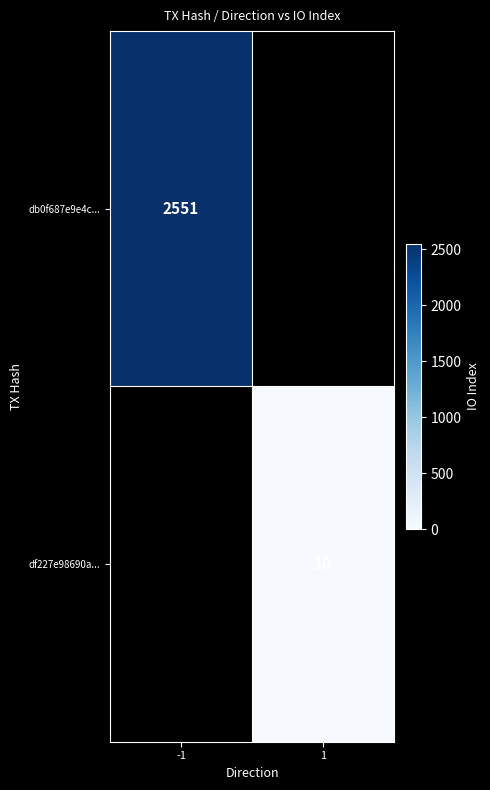

True or false: df227e98690a... has a value of 4 at 1.

False